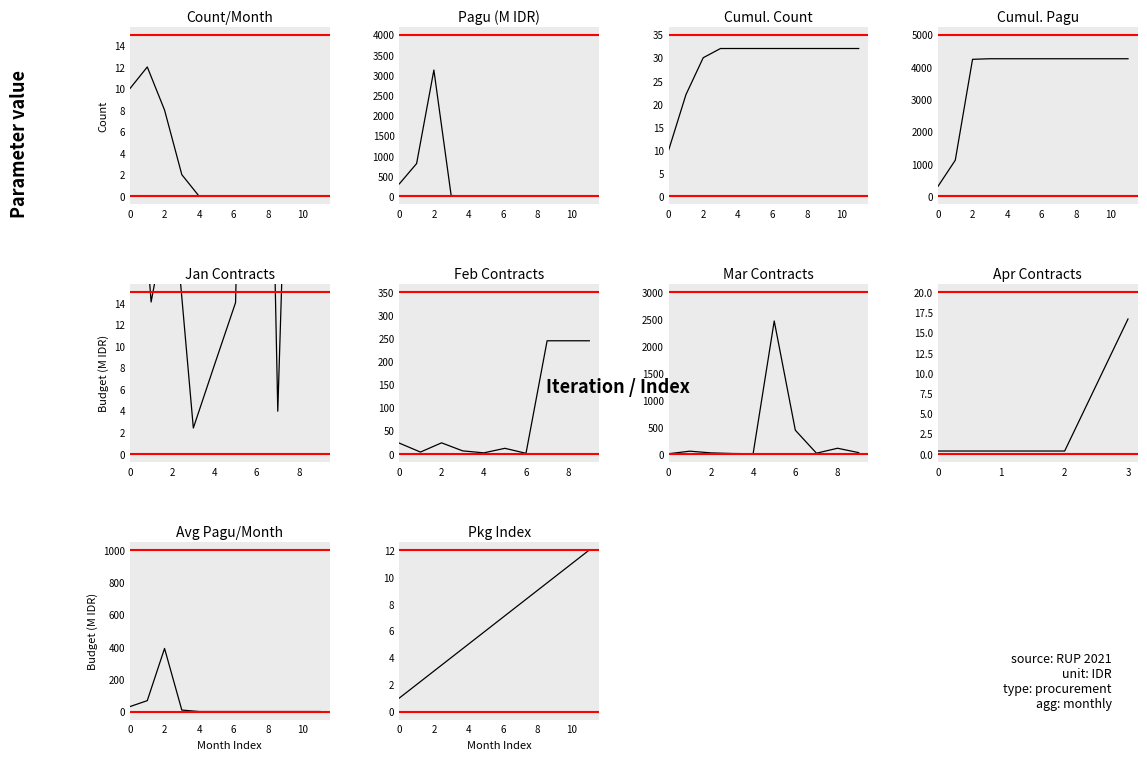

Where is the first local minimum for 2021-03-01?

4